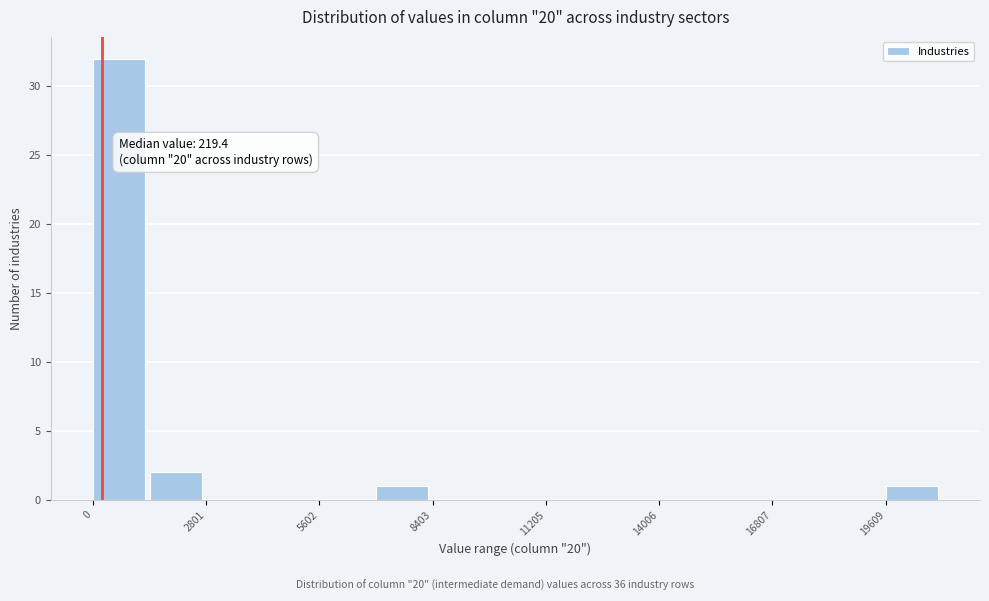

Read against the x-axis, roughly where is the centre of the tallest bar?

500